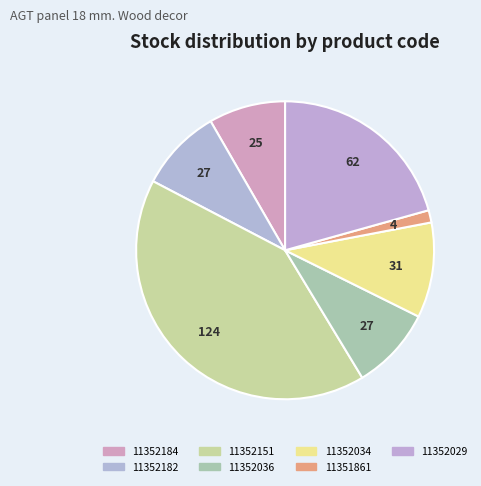

What is the total percentage of 11352151 and 11352036?

50.3%